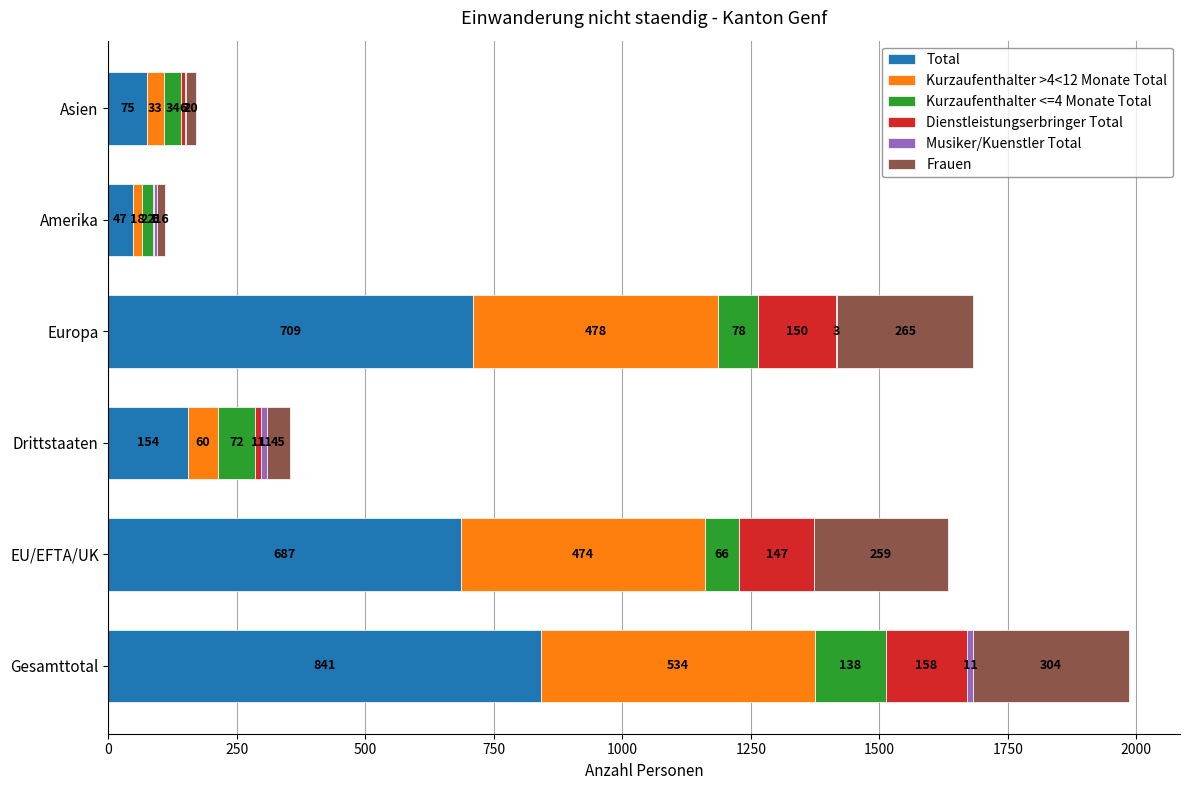

At which category is the sum across all series the highest?

Gesamttotal